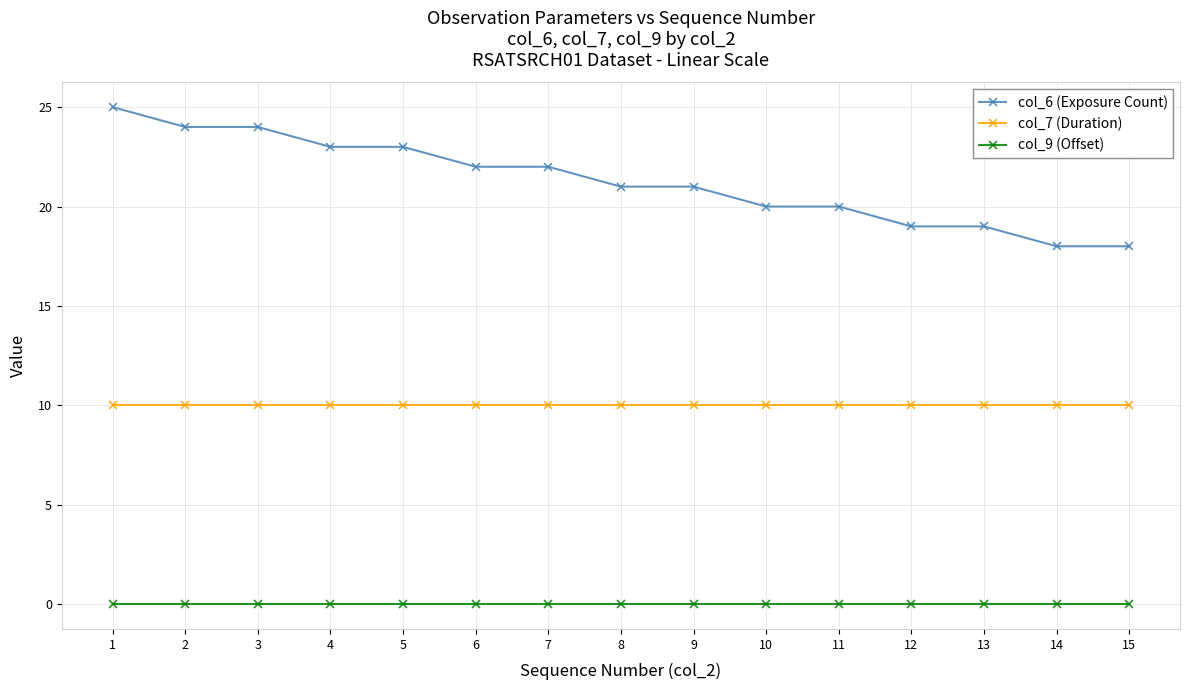

What is the value of the col_7 (Duration) point at the 1st from the left?

10